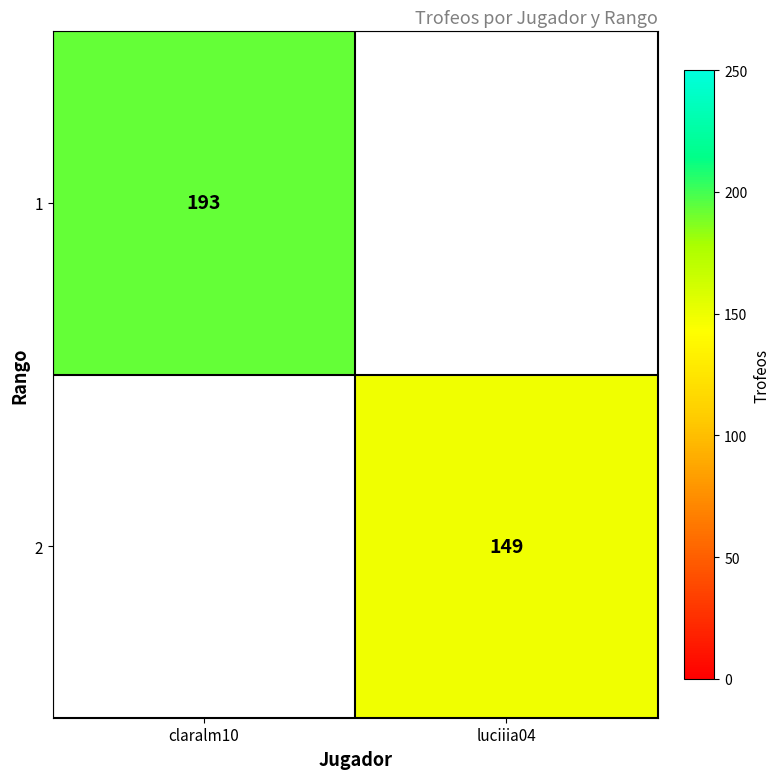

At how many categories does at least one series exceed 165?

1